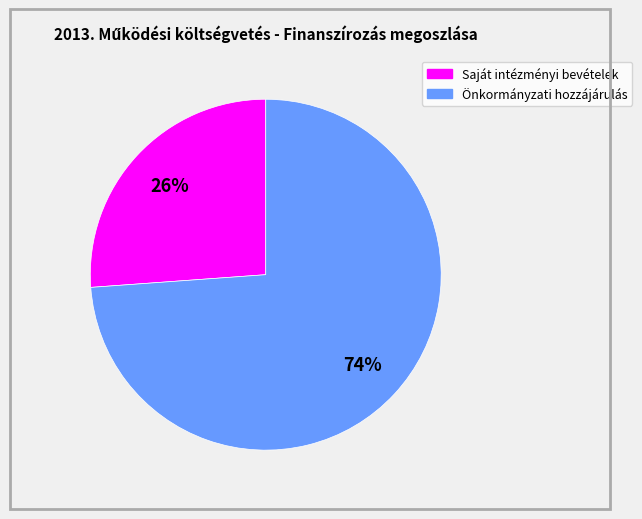

To the nearest percent, what is the difference between the largest and smallest slice percentages?

48%